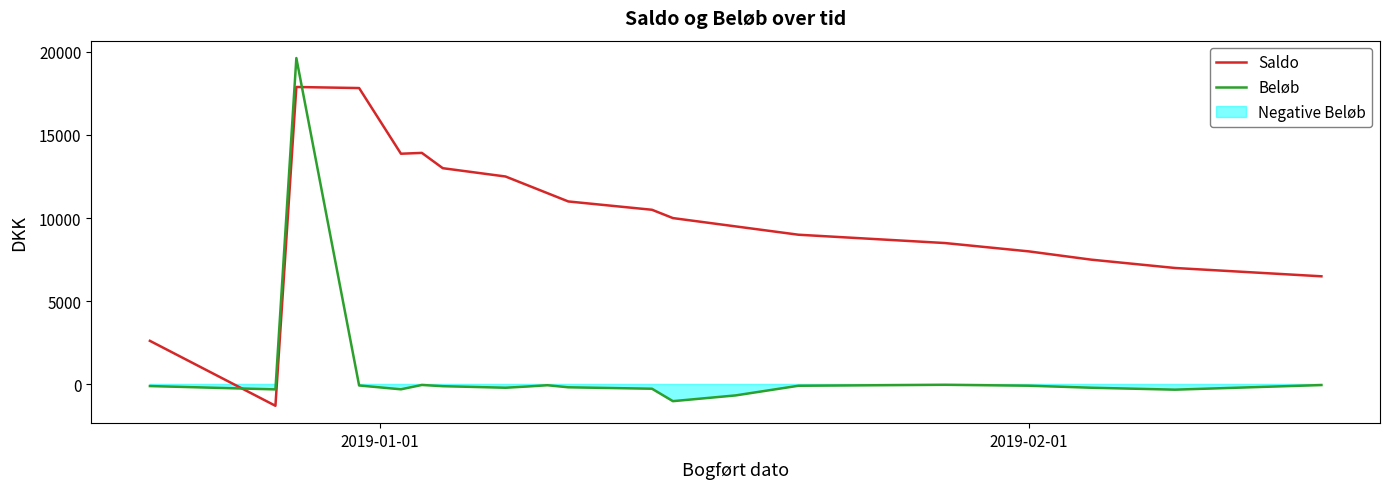

True or false: Beløb and Saldo cross at least once.

True